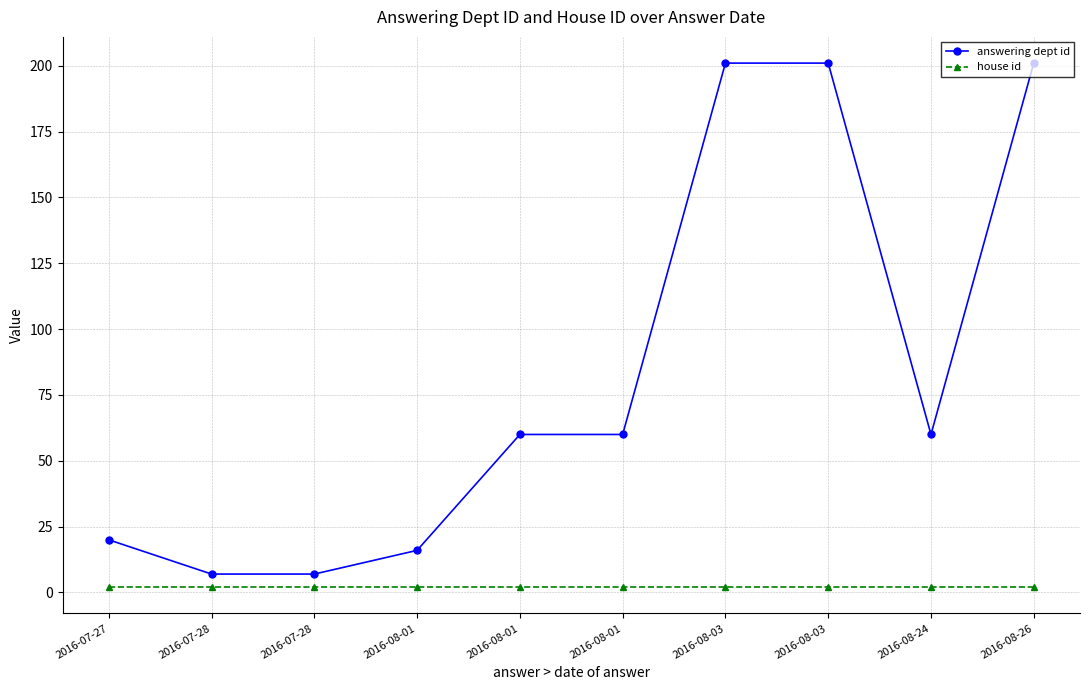

Is it true that answering dept id equals 7 at 2016-07-28?

True